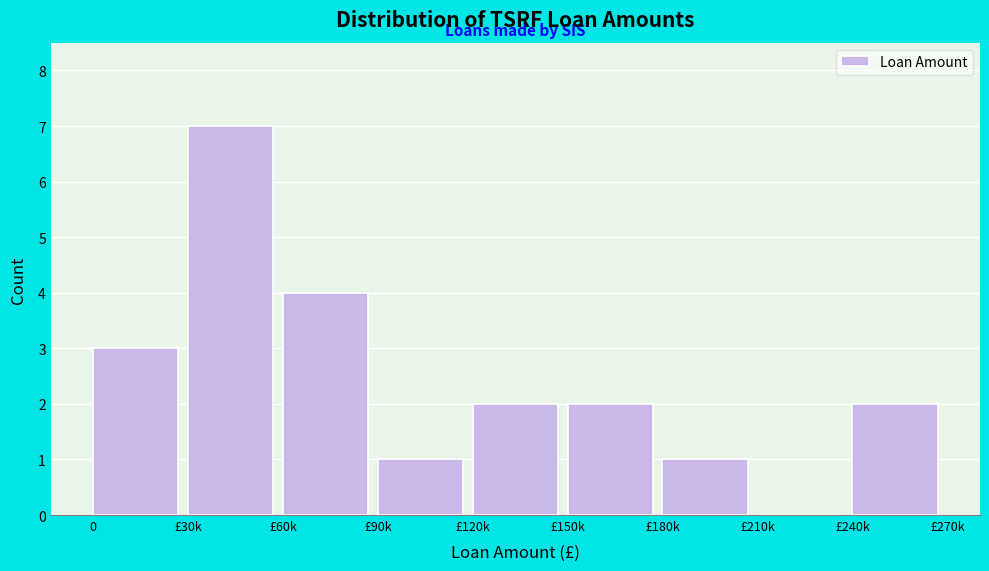

Reading right to left, transcribe all the data shown in this chart.

£240k=2	£210k=0	£180k=1	£150k=2	£120k=2	£90k=1	£60k=4	£30k=7	0=3